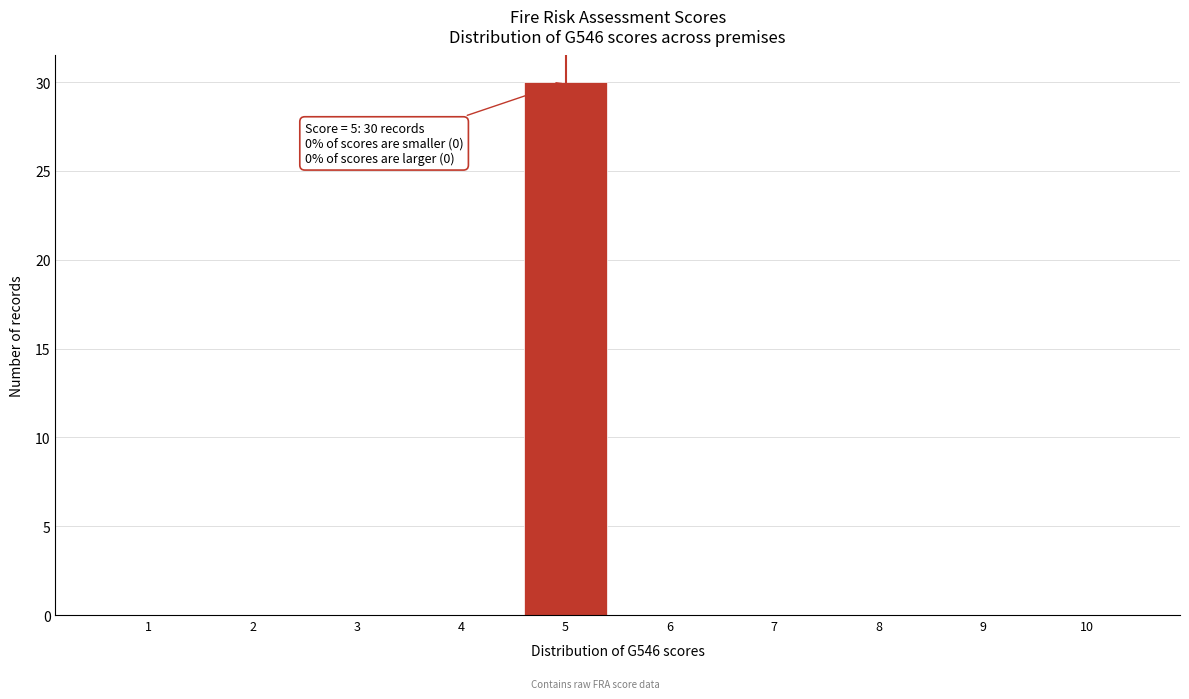

Reading left to right, extract all data points from this chart.

1=0	2=0	3=0	4=0	5=30	6=0	7=0	8=0	9=0	10=0